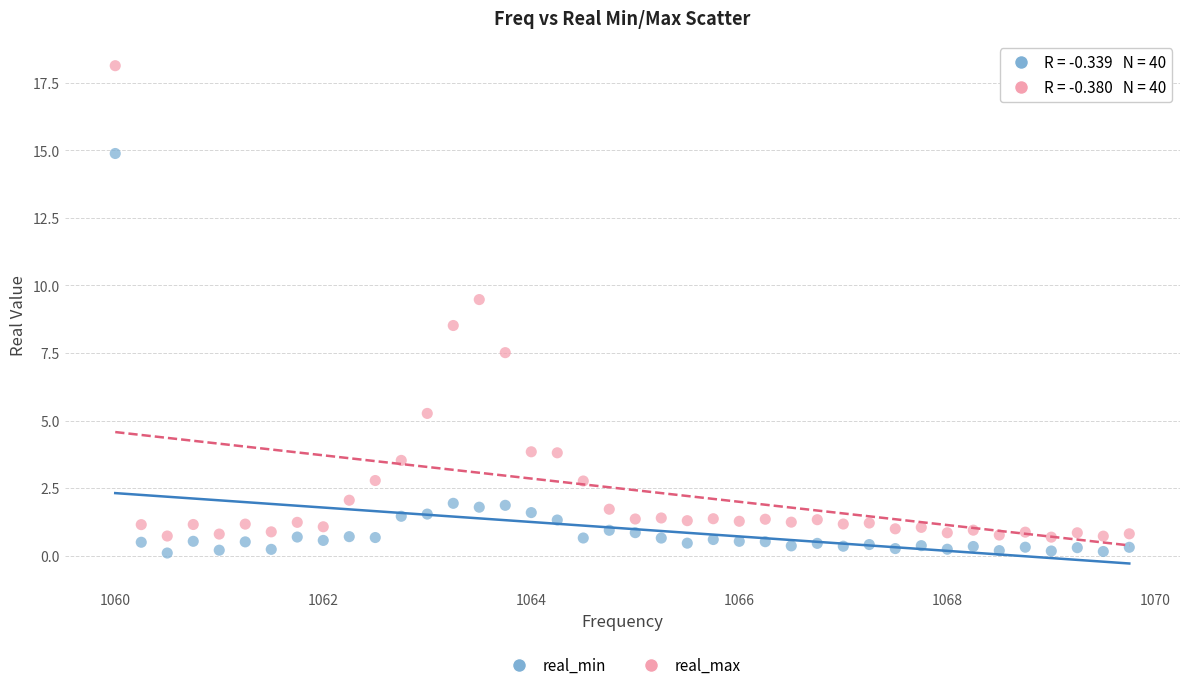

Across all data points, what is the range of Y values (max minus min)?

18.0